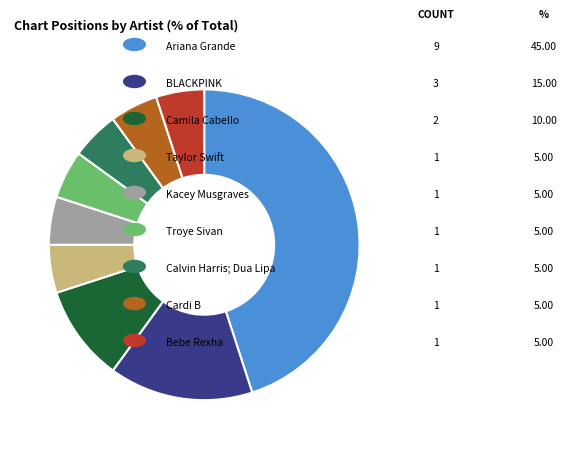

Does any single category account for the majority?

No